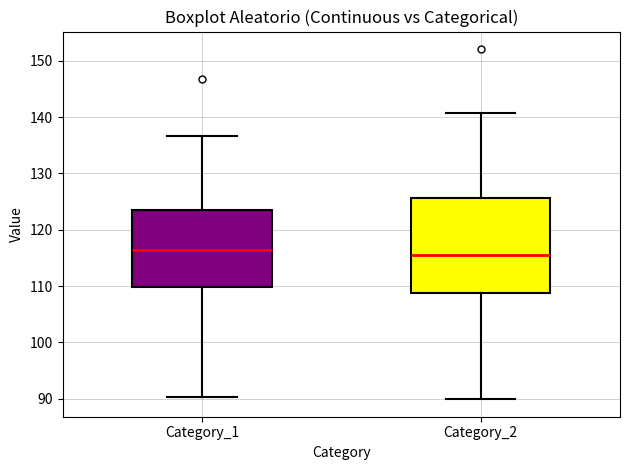

Reading left to right, transcribe this box plot: for each box, give where its median line is, the range the box spans, and where its two whiskers end, as read against the y-axis. The values are not printed on the chart, so give them approximately, as read against the axis.

Category_1: median 116, box 110 to 124, whiskers 90 to 137
Category_2: median 115, box 109 to 126, whiskers 90 to 141